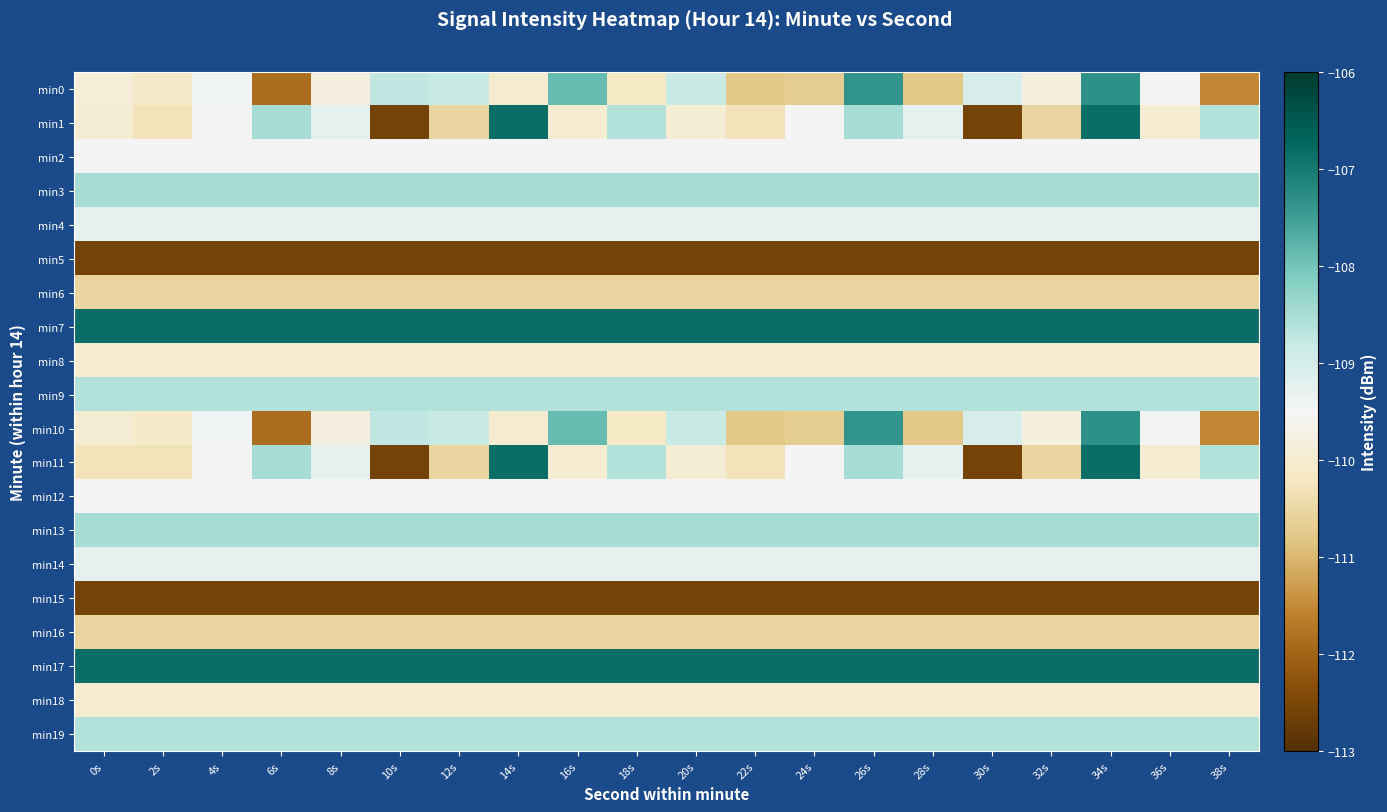

Which category has the lowest value across all series?

10s